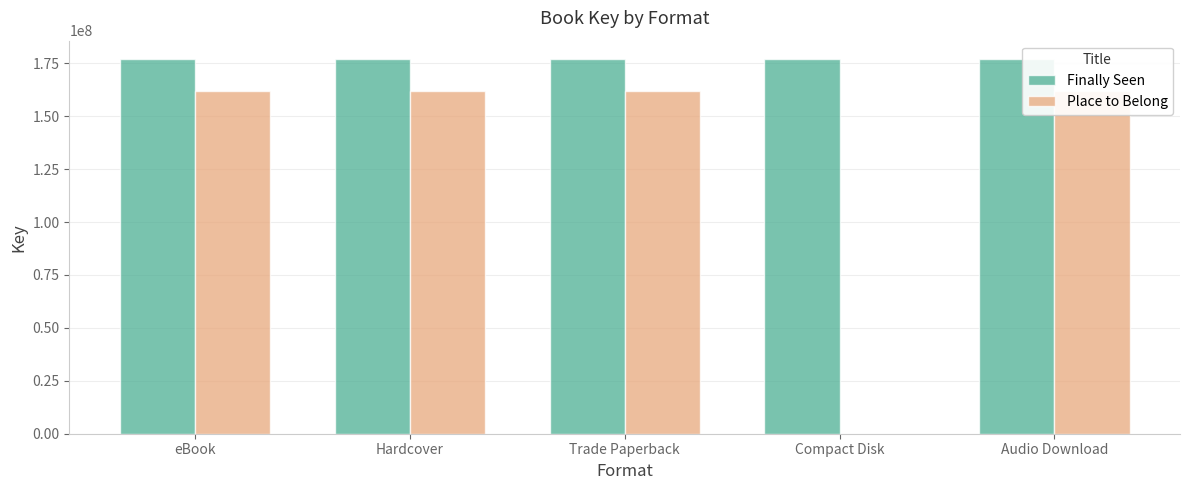

Are the bars grouped side by side (vs. stacked)?

Yes